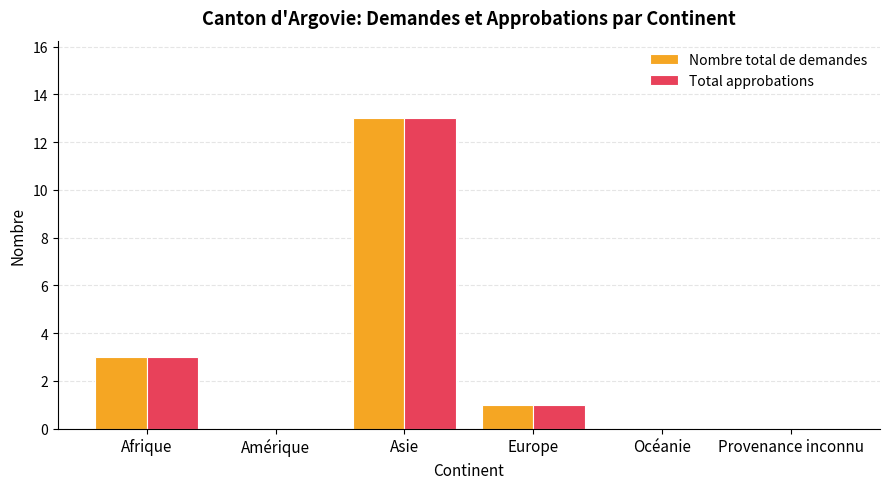

What is the maximum value for Nombre total de demandes?

13